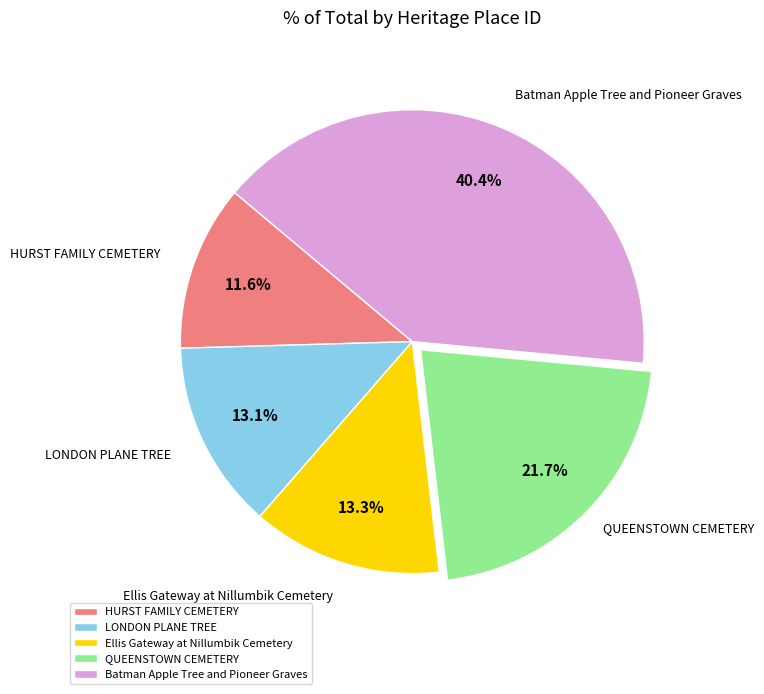

Between Batman Apple Tree and Pioneer Graves and Ellis Gateway at Nillumbik Cemetery, which is larger?

Batman Apple Tree and Pioneer Graves